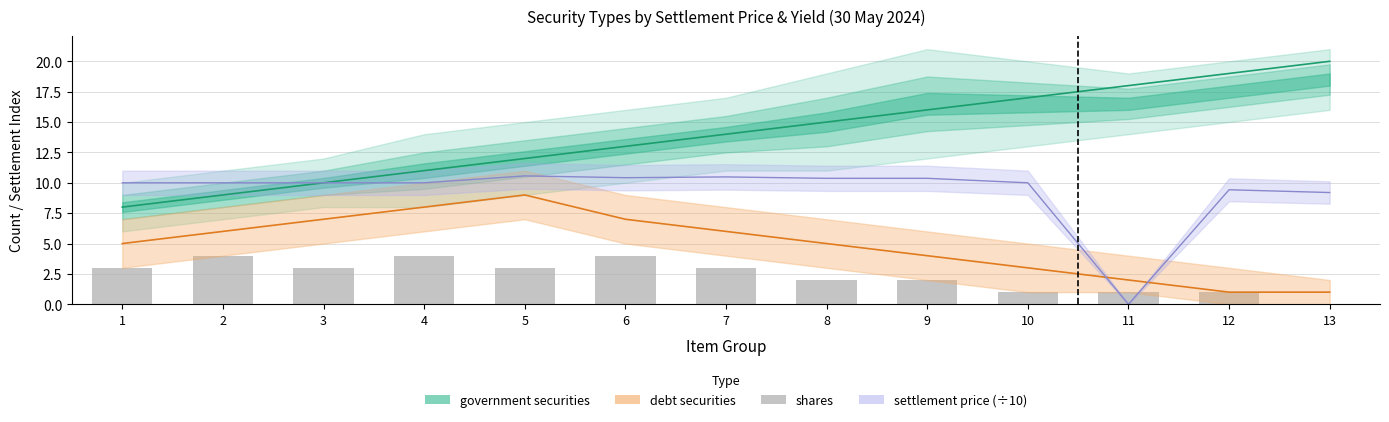

What is the value of the shares bar at the 12th from the left?

1.0